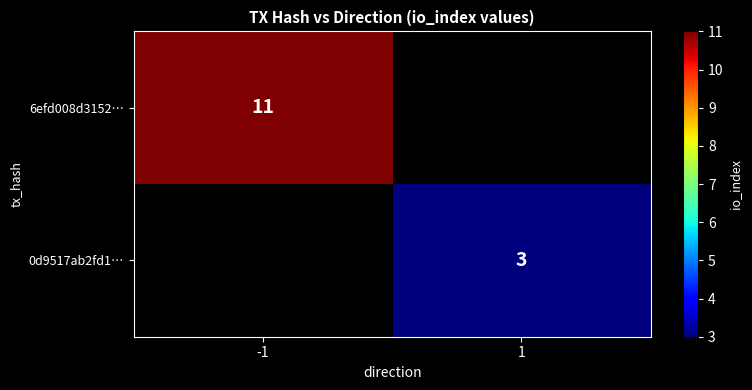

True or false: 6efd008d3152… has a value of 11 at -1.

True